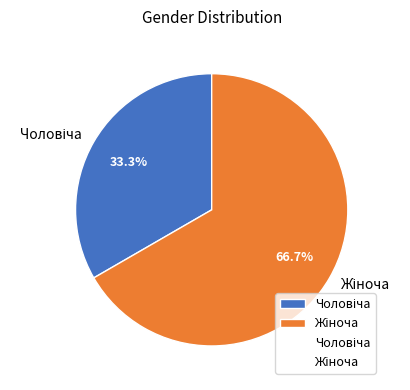

Is there any slice that represents more than half of the pie?

Yes